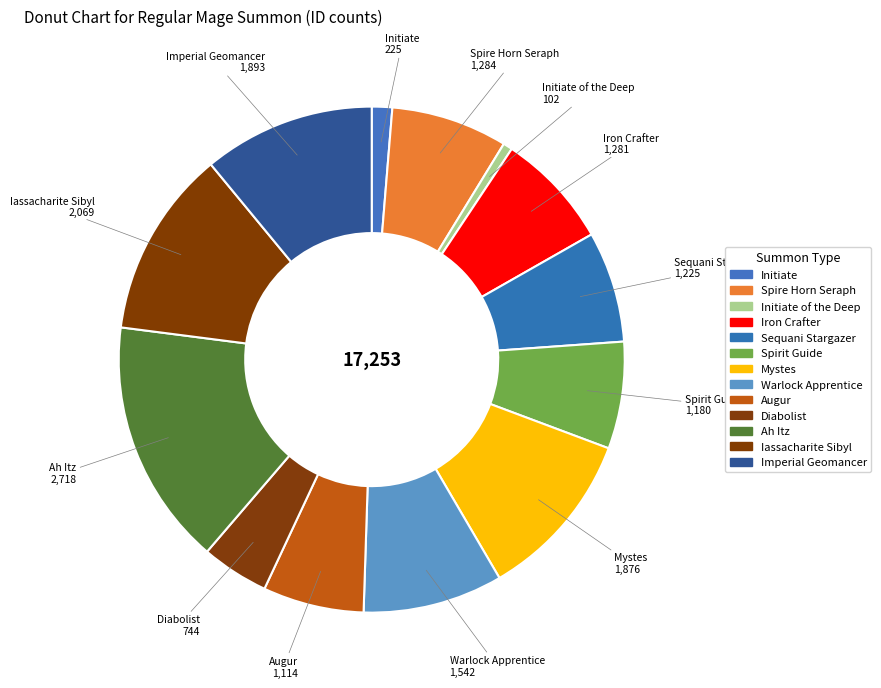

How many segments does this pie chart have?

13